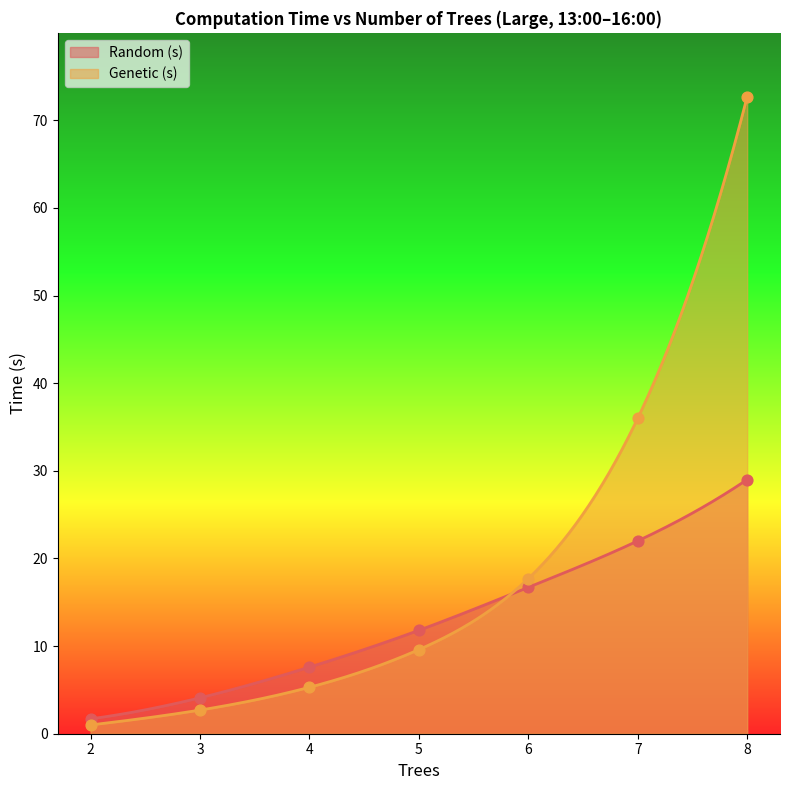

Which series has the largest total across all categories?

Genetic (s)